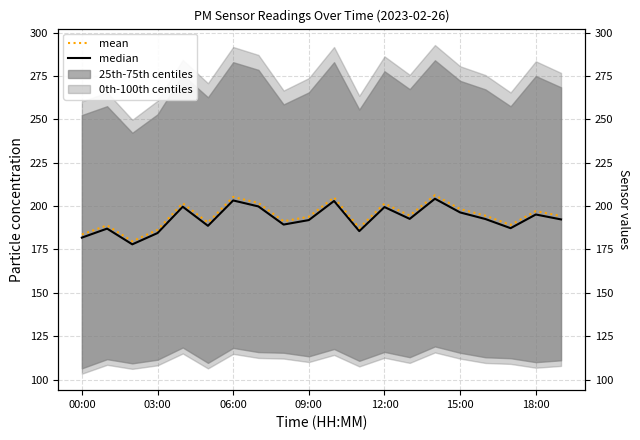

Reading right to left, transcribe all the data shown in this chart.

median: 192.3	195.2	187.3	192.6	196.3	204.2	192.6	199.4	185.6	203.0	191.9	189.4	199.8	203.3	188.7	199.6	184.5	178.0	187.0	181.8
mean: 194.3	197.1	189.2	194.5	198.3	206.3	194.6	201.4	187.4	205.0	193.9	191.3	201.8	205.3	190.5	201.6	186.3	179.7	188.9	183.7